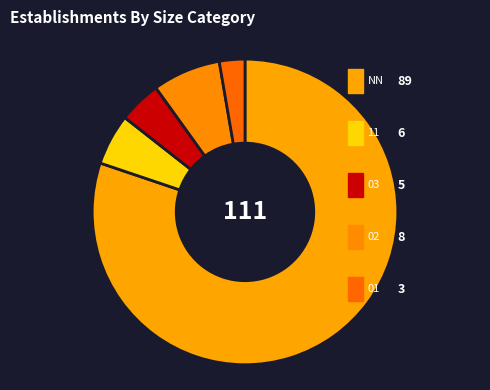

How many slices are in this pie chart?

5